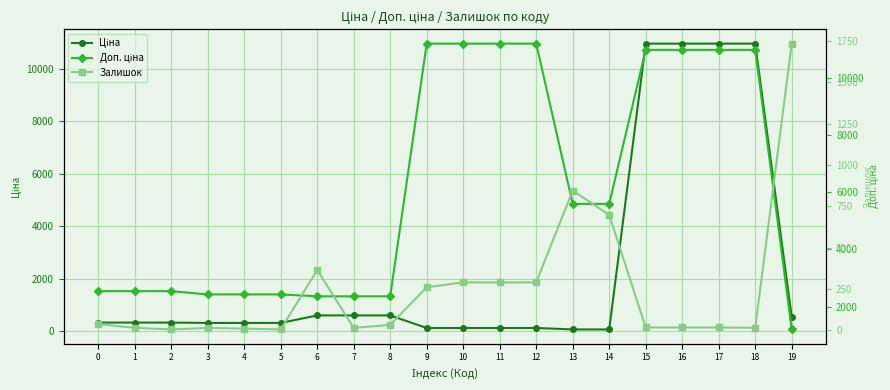

The value of Залишок at 4 is 6.6. True or false?

False